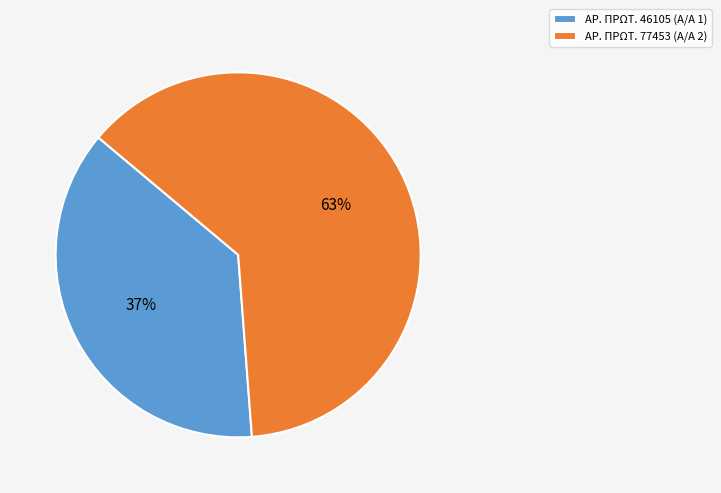

Which slice represents more than half of the pie?

ΑΡ. ΠΡΩΤ. 77453 (Α/Α 2)